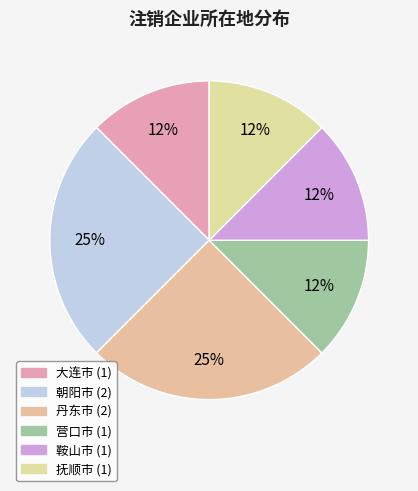

What is the change in value from 大连市 to 朝阳市?

+1